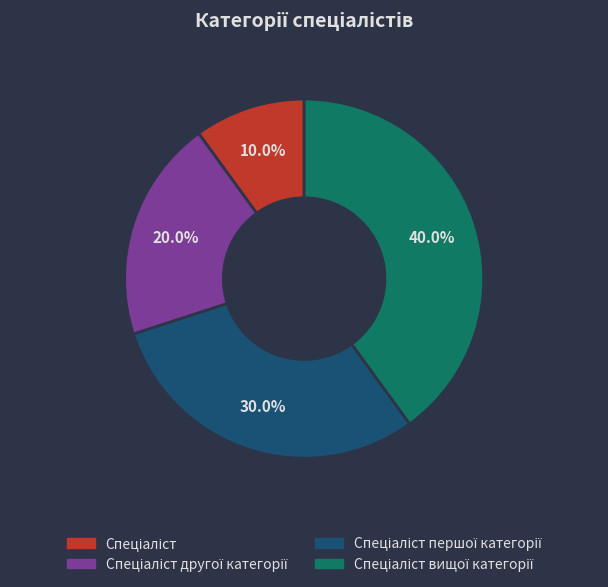

Does any single category account for the majority?

No